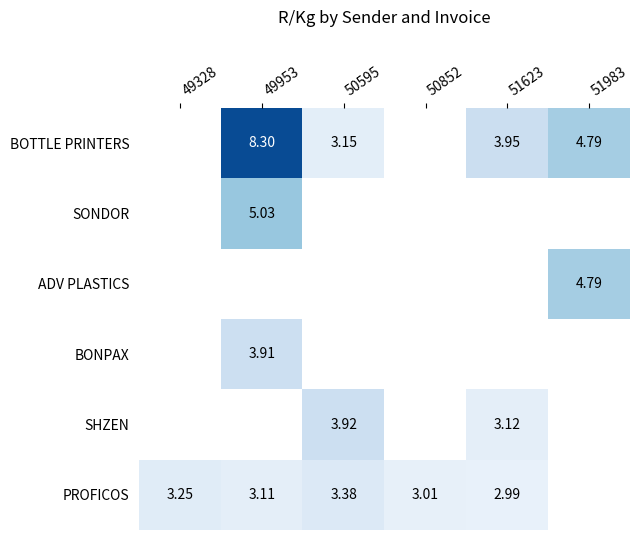

At how many categories does at least one series exceed 5?

1